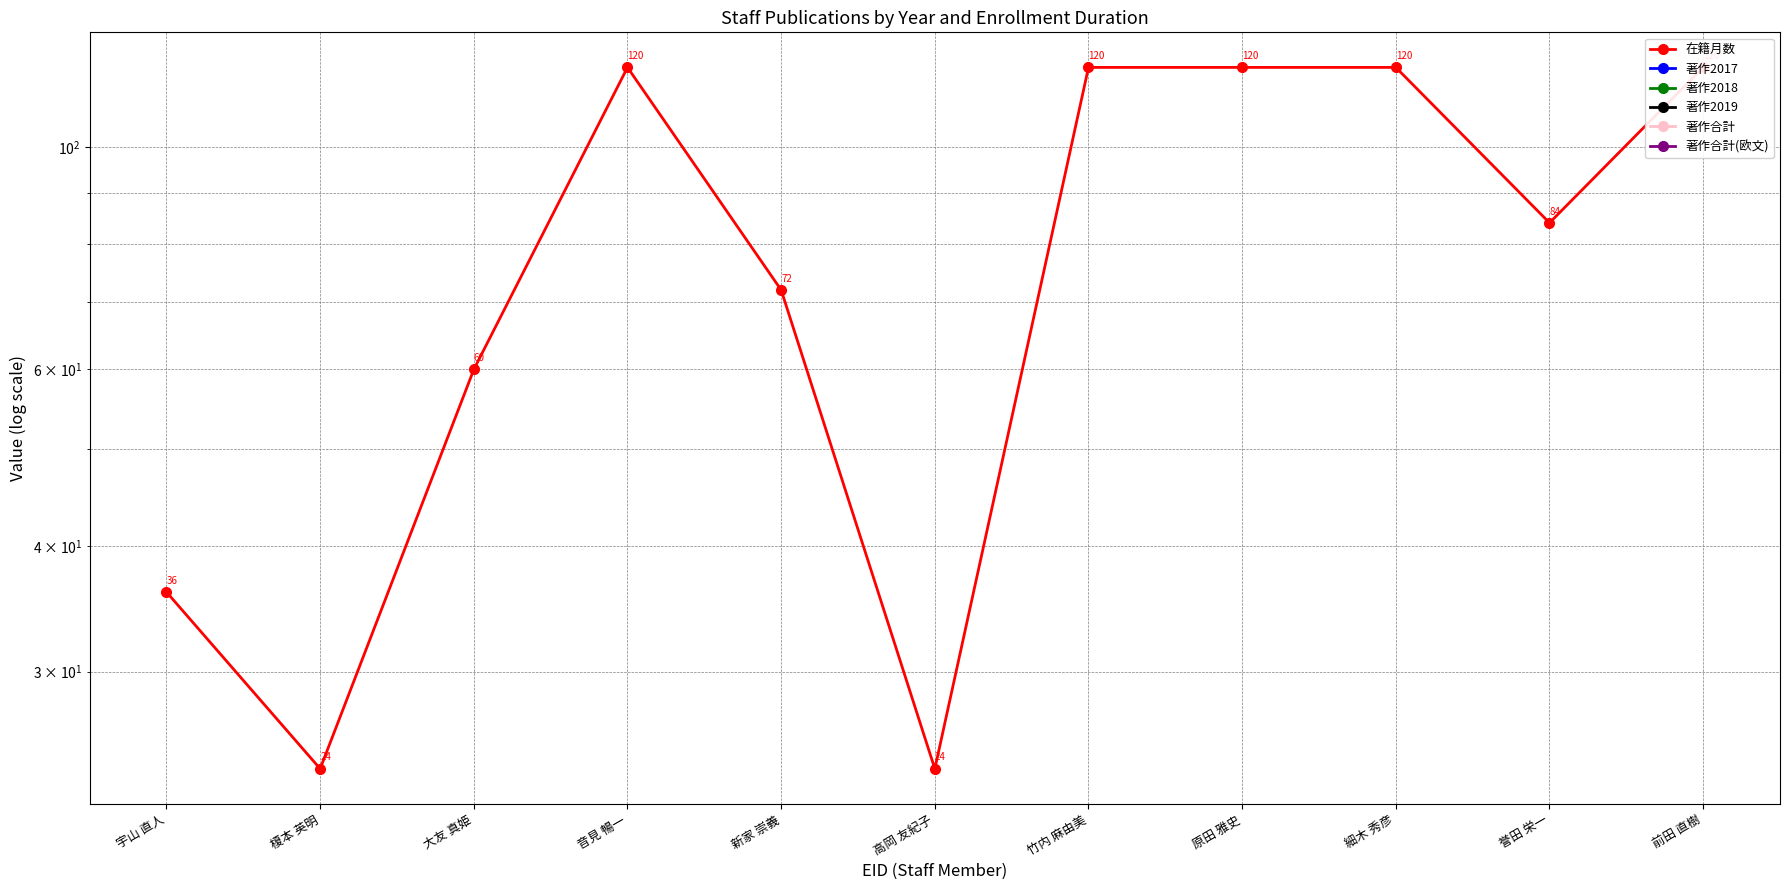

Reading right to left, transcribe all the data shown in this chart.

在籍月数: 前田 直樹=120	誉田 栄一=84	細木 秀彦=120	原田 雅史=120	竹内 麻由美=120	高岡 友紀子=24	新家 崇義=72	音見 暢一=120	大友 真姫=60	榎本 英明=24	宇山 直人=36
著作2017: 前田 直樹=0	誉田 栄一=0	細木 秀彦=0	原田 雅史=0	竹内 麻由美=0	高岡 友紀子=0	新家 崇義=0	音見 暢一=0	大友 真姫=0	榎本 英明=0	宇山 直人=0
著作2018: 前田 直樹=0	誉田 栄一=0	細木 秀彦=0	原田 雅史=0	竹内 麻由美=0	高岡 友紀子=0	新家 崇義=0	音見 暢一=0	大友 真姫=0	榎本 英明=0	宇山 直人=0
著作2019: 前田 直樹=0	誉田 栄一=0	細木 秀彦=0	原田 雅史=0	竹内 麻由美=0	高岡 友紀子=0	新家 崇義=0	音見 暢一=0	大友 真姫=0	榎本 英明=0	宇山 直人=0
著作合計: 前田 直樹=0	誉田 栄一=0	細木 秀彦=0	原田 雅史=0	竹内 麻由美=0	高岡 友紀子=0	新家 崇義=0	音見 暢一=0	大友 真姫=0	榎本 英明=0	宇山 直人=0
著作合計(欧文): 前田 直樹=0	誉田 栄一=0	細木 秀彦=0	原田 雅史=0	竹内 麻由美=0	高岡 友紀子=0	新家 崇義=0	音見 暢一=0	大友 真姫=0	榎本 英明=0	宇山 直人=0